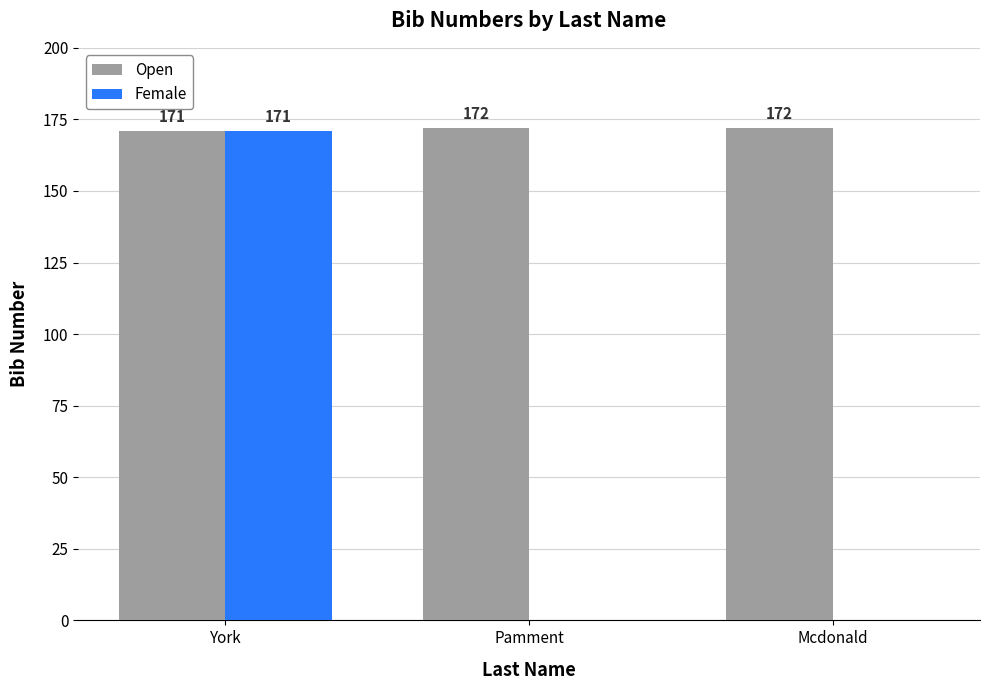

How many categories are shown in the chart?

3